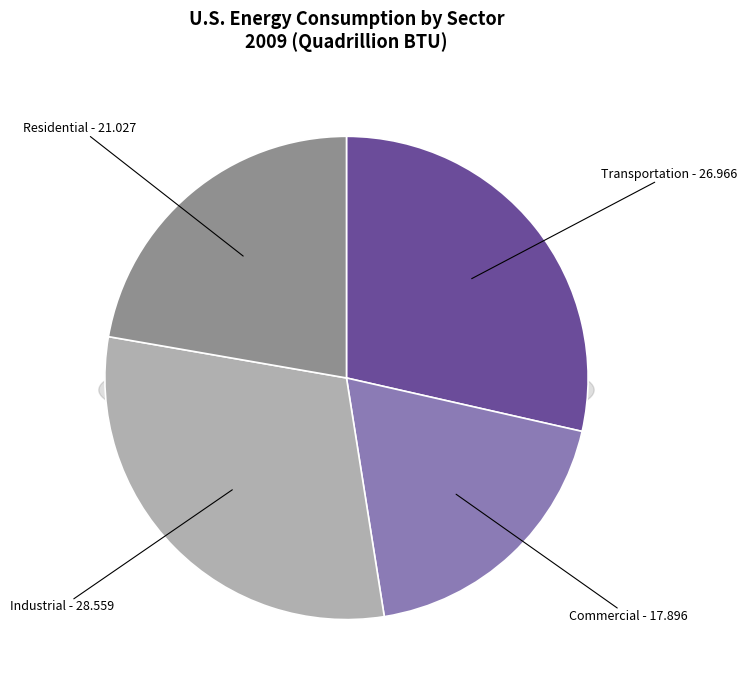

What percentage is the Commercial slice, to the nearest percent?

19%